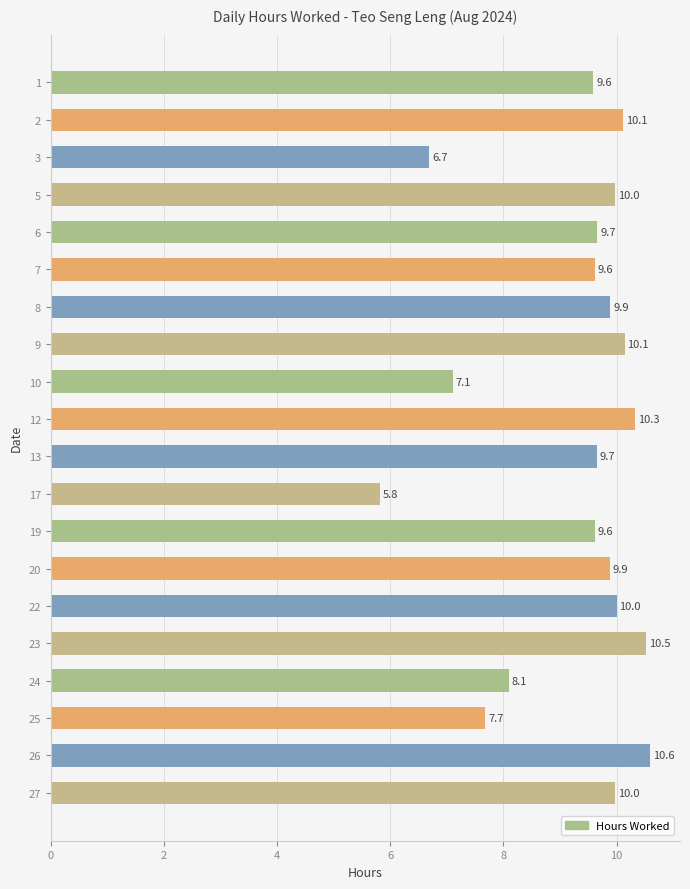

The chart shows a value of 16.7 at 22. True or false?

False